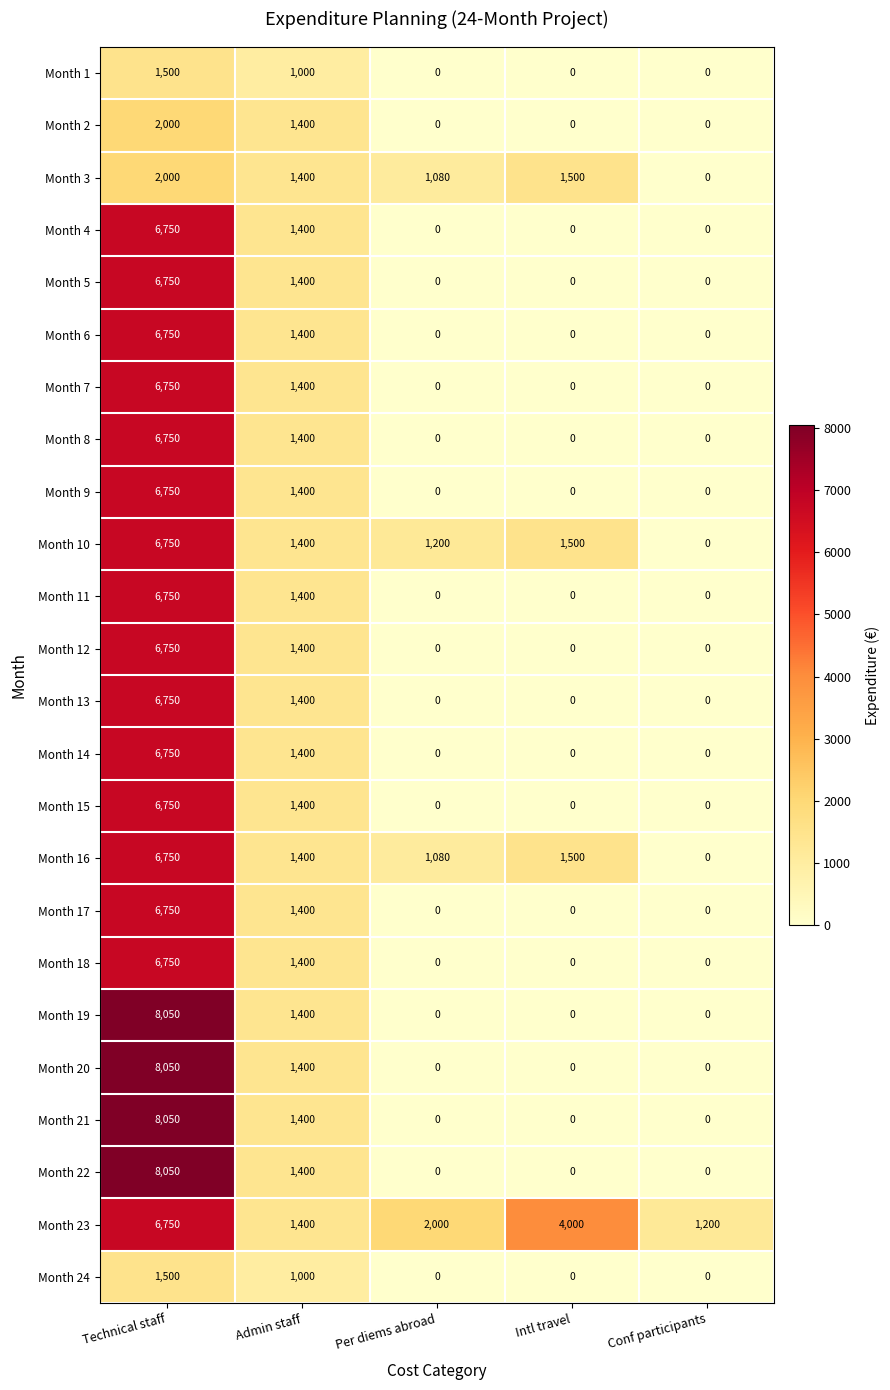

At which category is the sum across all series the highest?

Technical staff